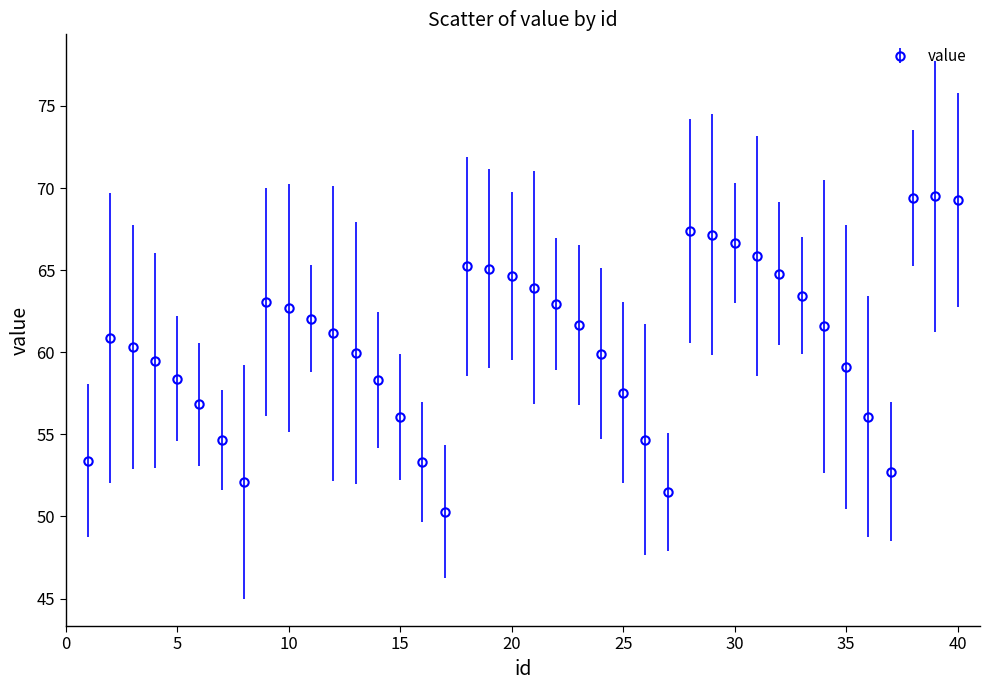

What is the difference between the maximum and minimum values?

19.2